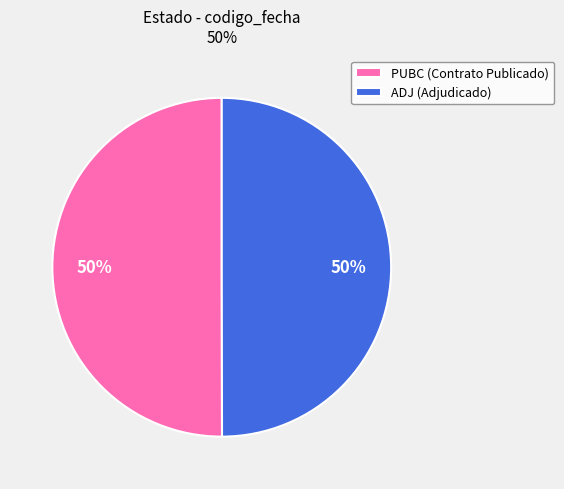

Do PUBC (Contrato Publicado) and ADJ (Adjudicado) together represent more than half of the pie?

Yes